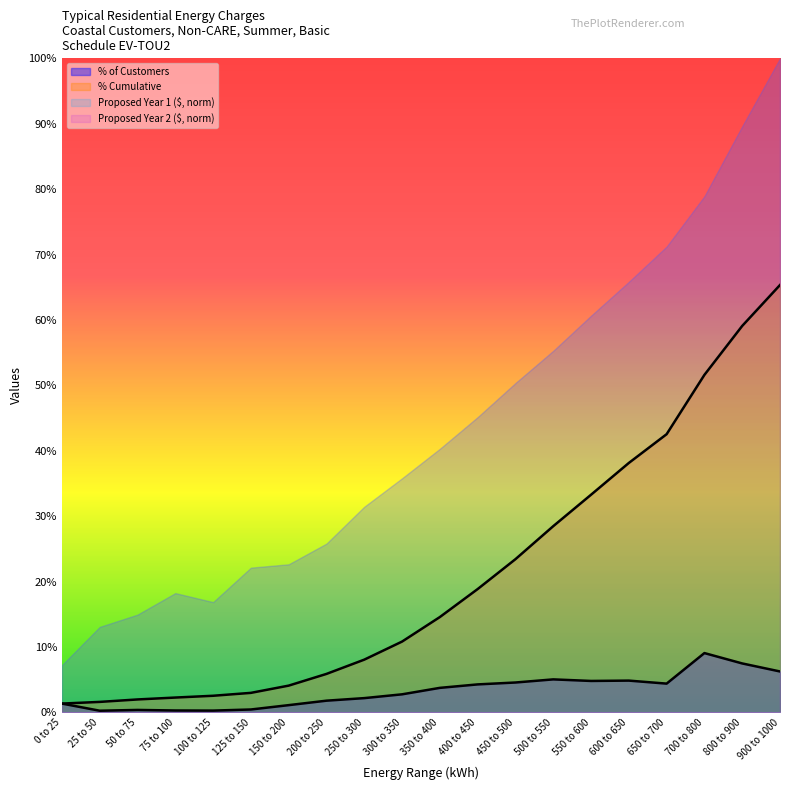

Is it true that % of Customers equals 0.1 at 500 to 550?

False